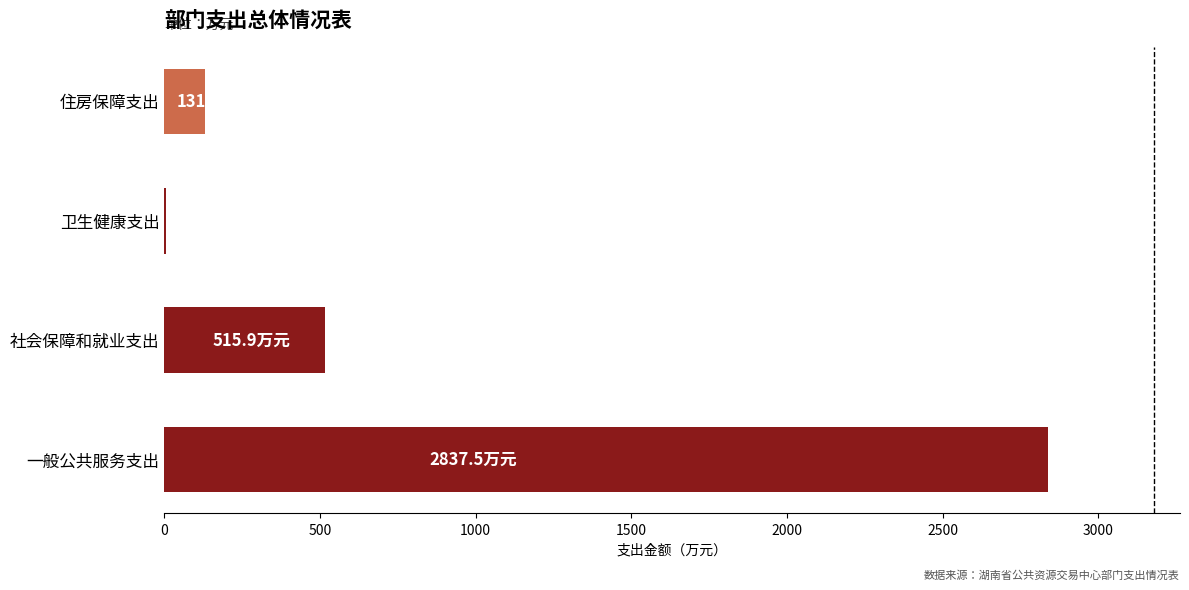

Reading bottom to top, list all the values displayed in this chart.

一般公共服务支出=2837.5	社会保障和就业支出=515.9	卫生健康支出=6.0	住房保障支出=131.2